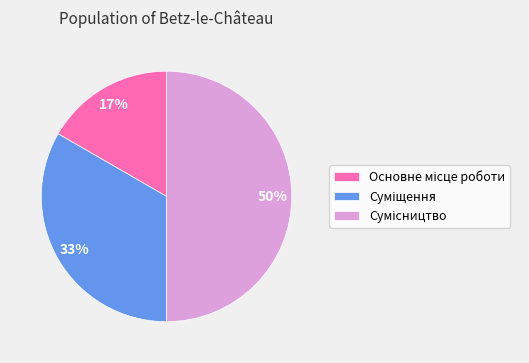

To the nearest percent, what is the difference between the largest and smallest slice percentages?

33%